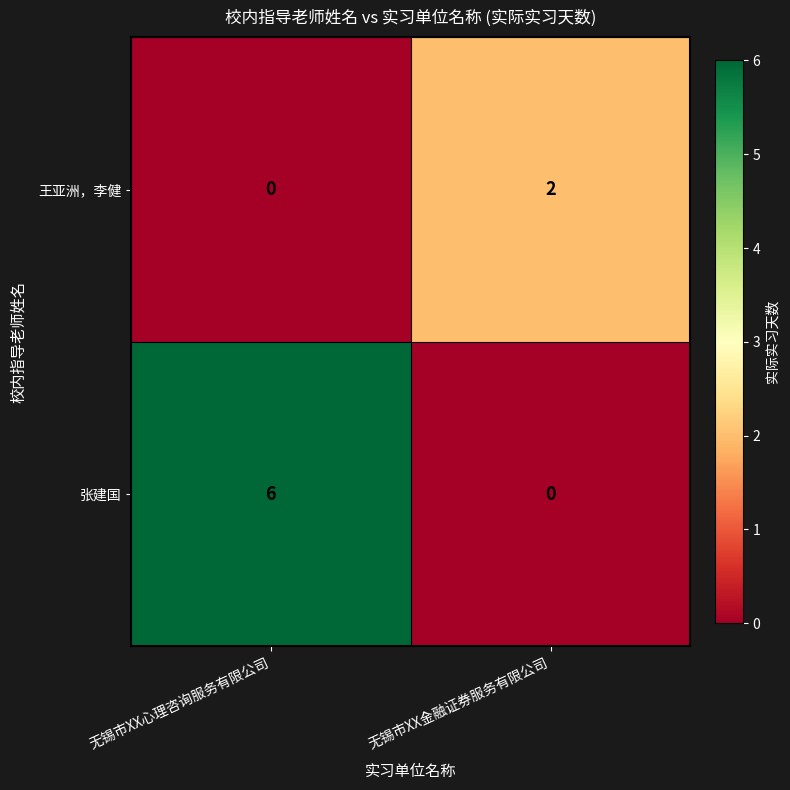

Rank the series by their average value, from lowest to highest.

王亚洲，李健, 张建国